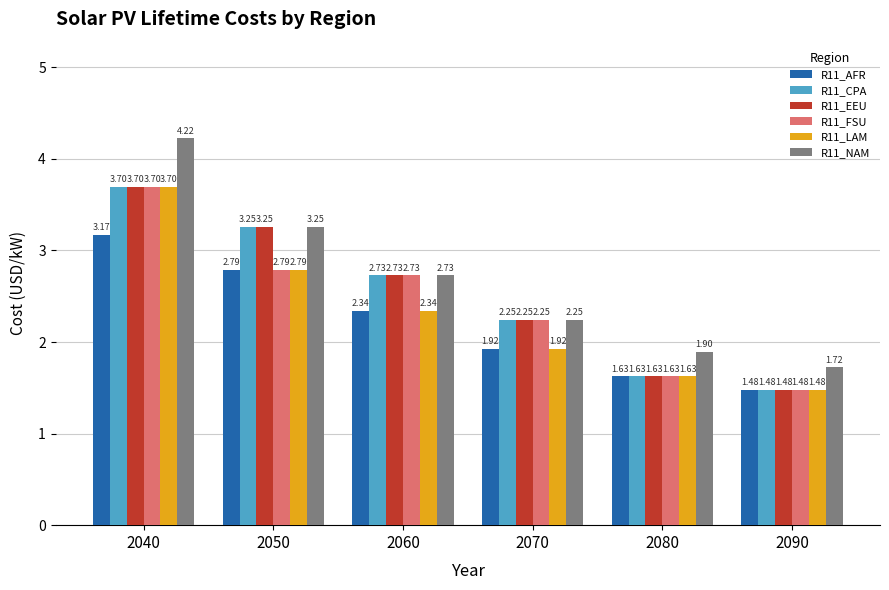

Which series has the largest range (max minus min)?

R11_NAM